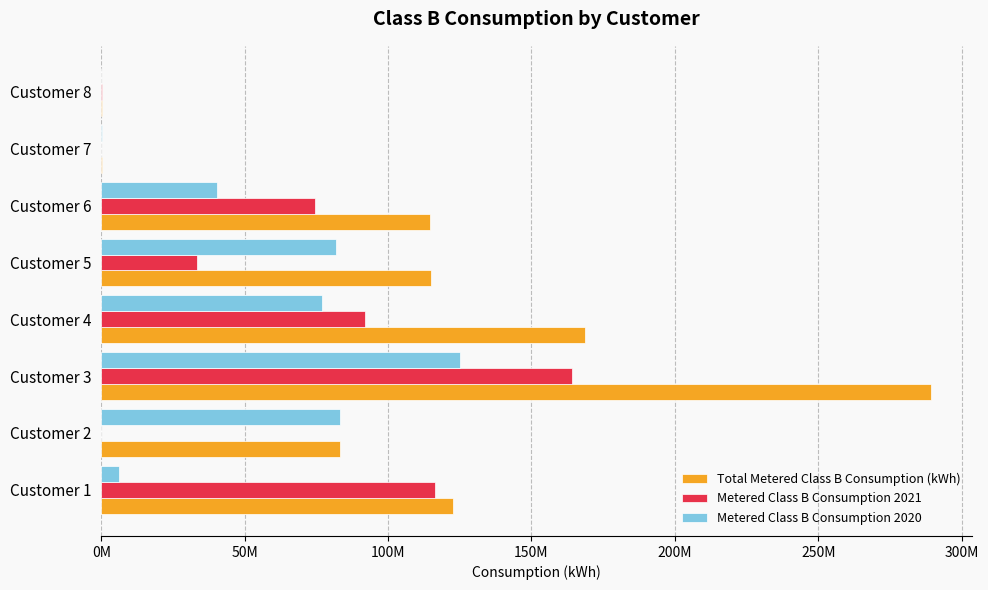

What are all the series names shown in the legend?

Total Metered Class B Consumption (kWh), Metered Class B Consumption 2021, Metered Class B Consumption 2020